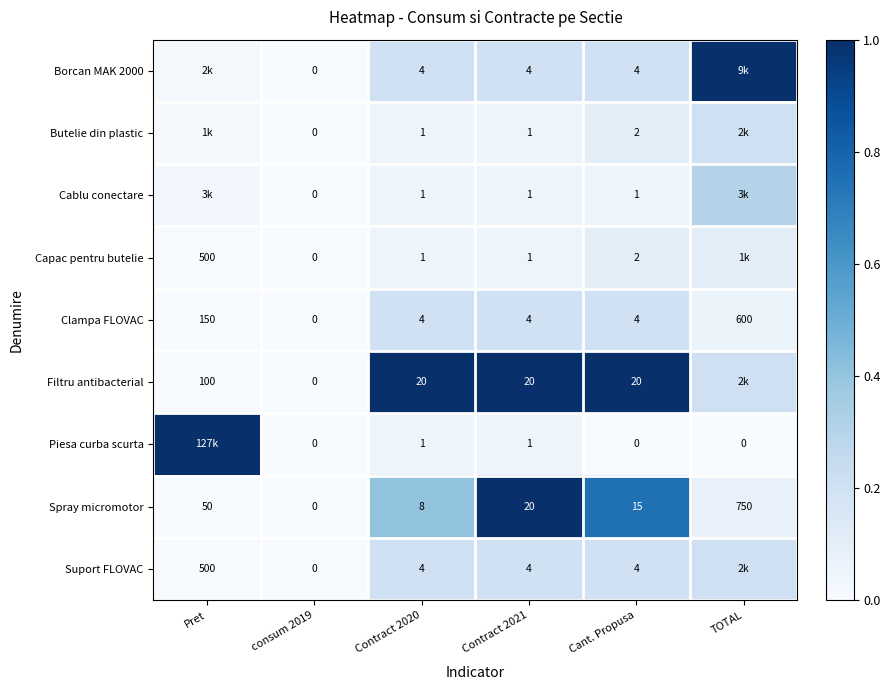

Which series changed the most between Contract 2020 and Cant. Propusa?

Spray micromotor